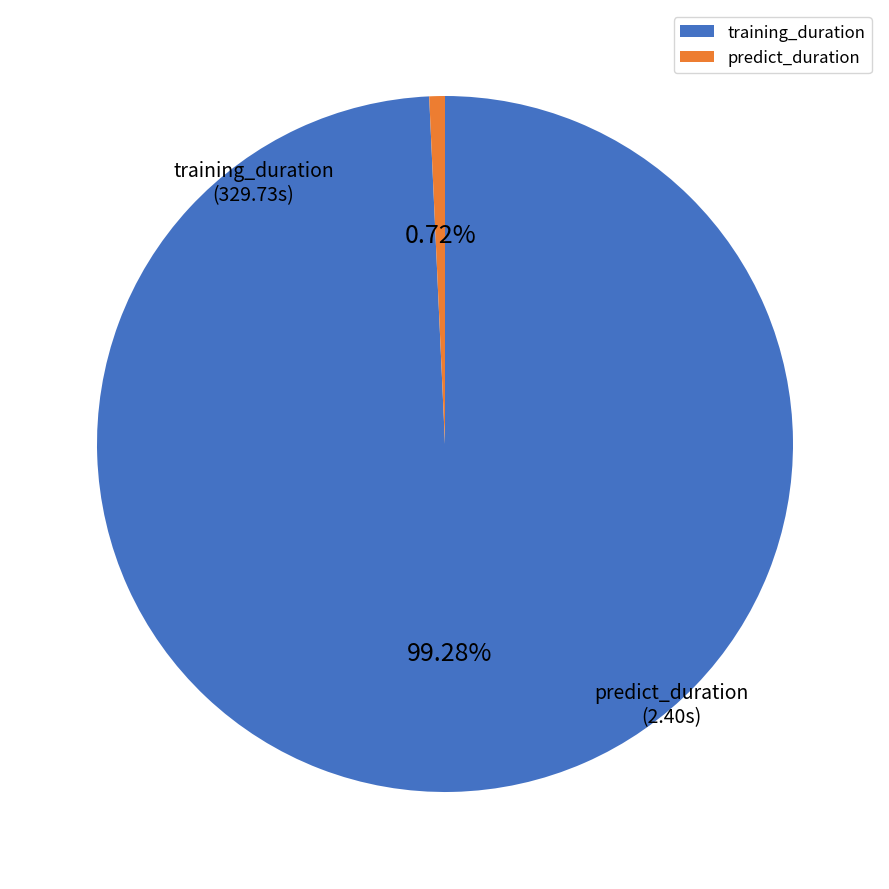

How many segments does this pie chart have?

2